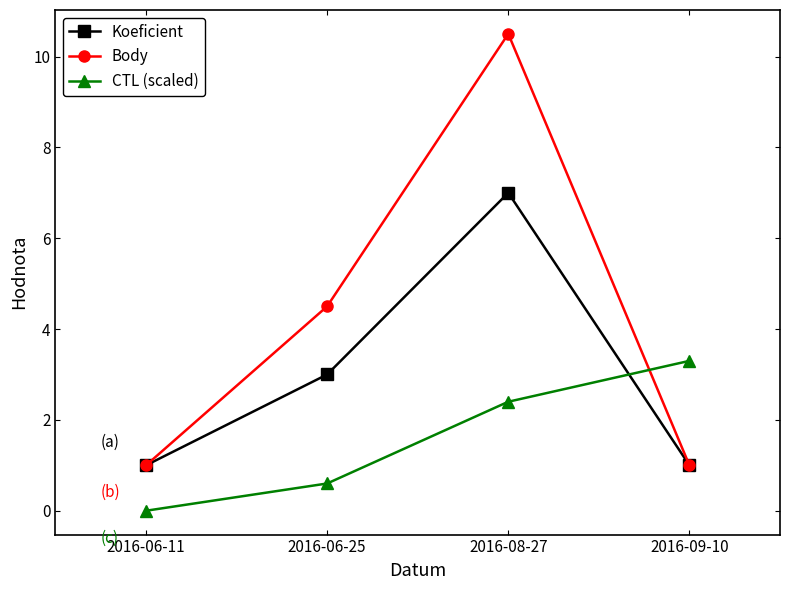

Read the Body value at 2016-06-25.

4.5